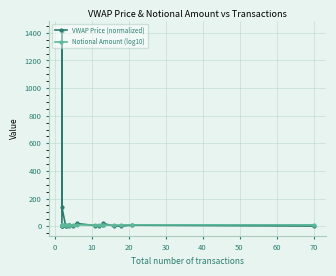

Which series has the largest range (max minus min)?

VWAP Price (normalized)